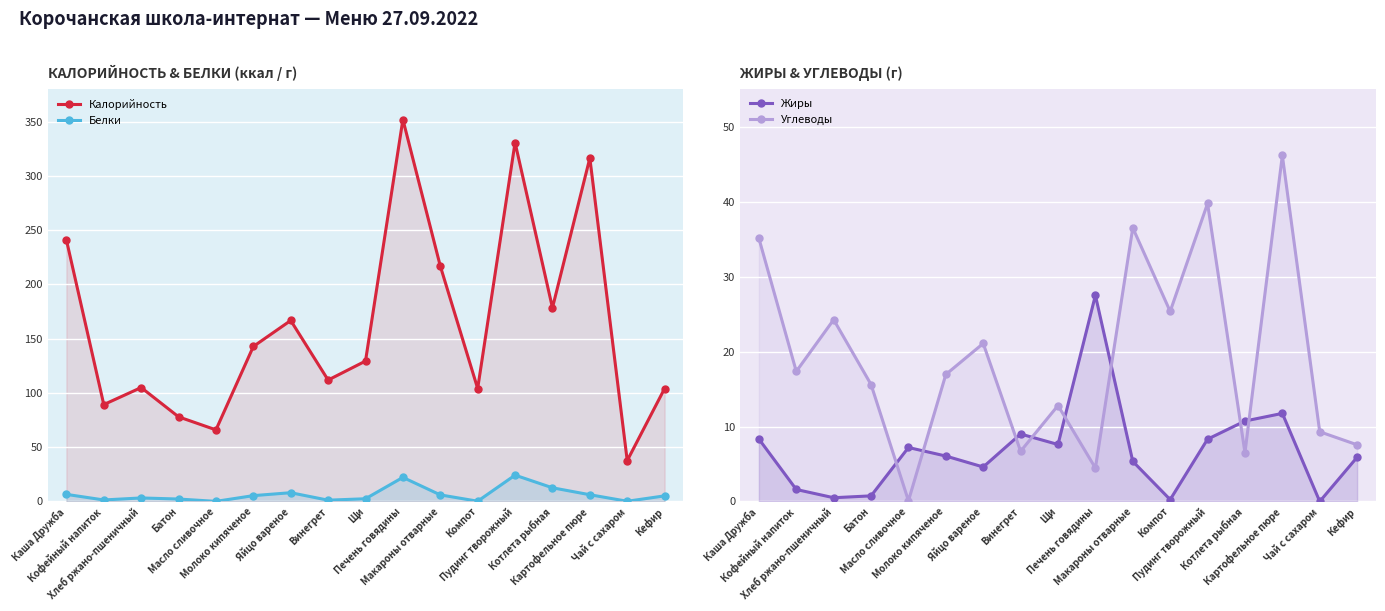

Between Хлеб ржано-пшеничный and Винегрет, which series saw the biggest shift?

Углеводы